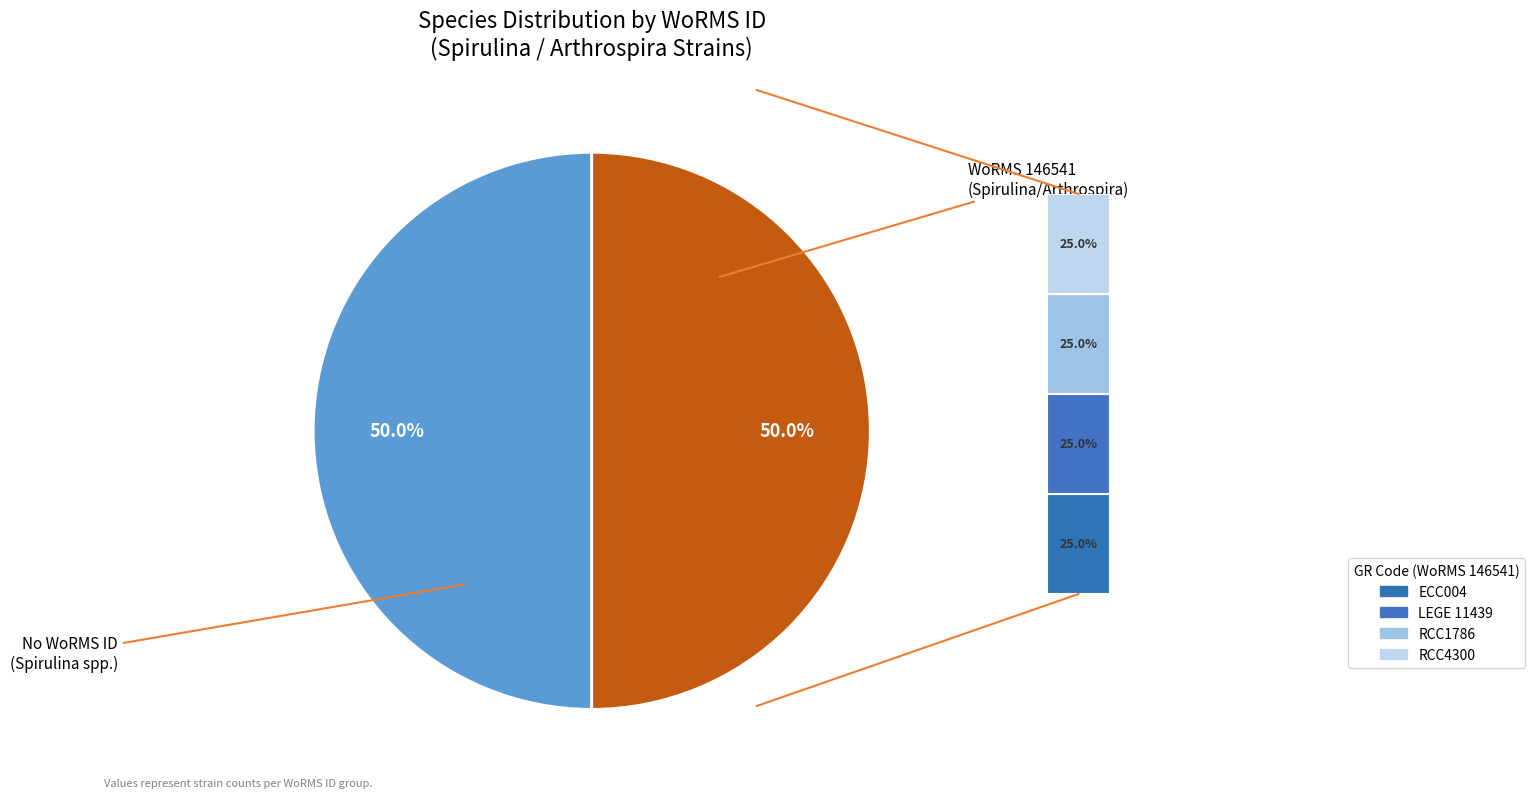

Is Spirulina sp. (LEGE 11439) the majority of the pie?

No